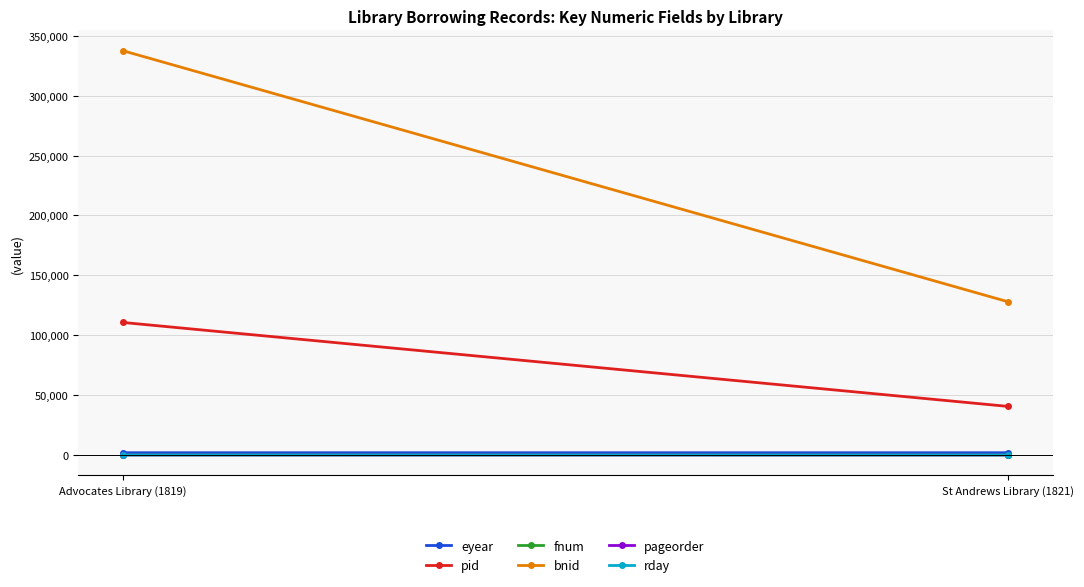

What is the sum of all bnid values?

465496